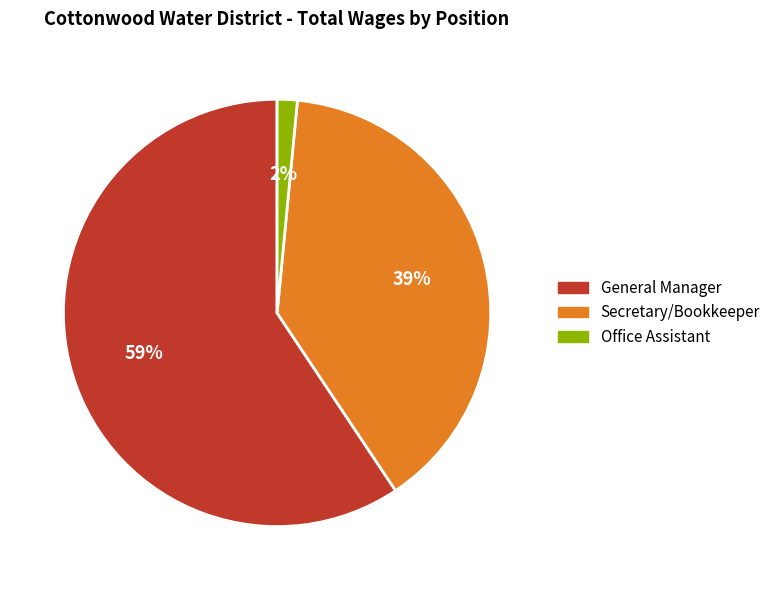

To the nearest percent, what is the average slice percentage?

33%